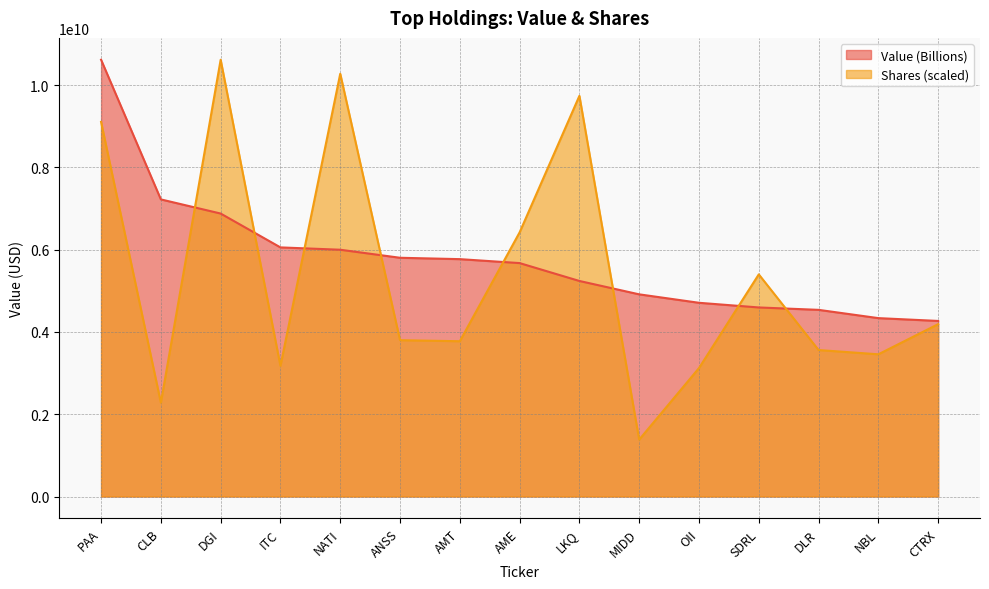

Rank the series by their average value, from highest to lowest.

Value (Billions), Shares (scaled)